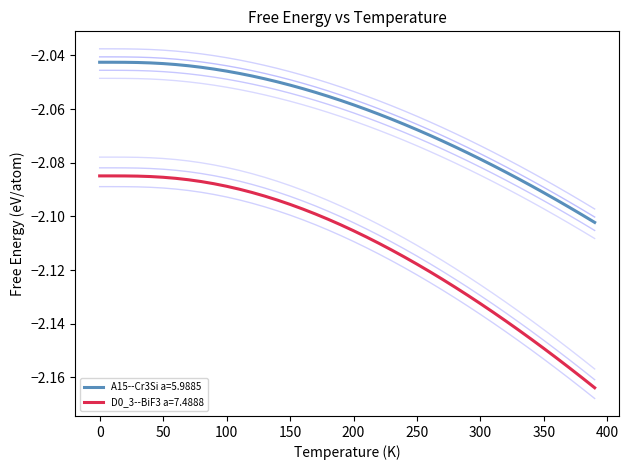

Is it true that A15--Cr3Si a=5.9885 equals -0.8 at 150?

False